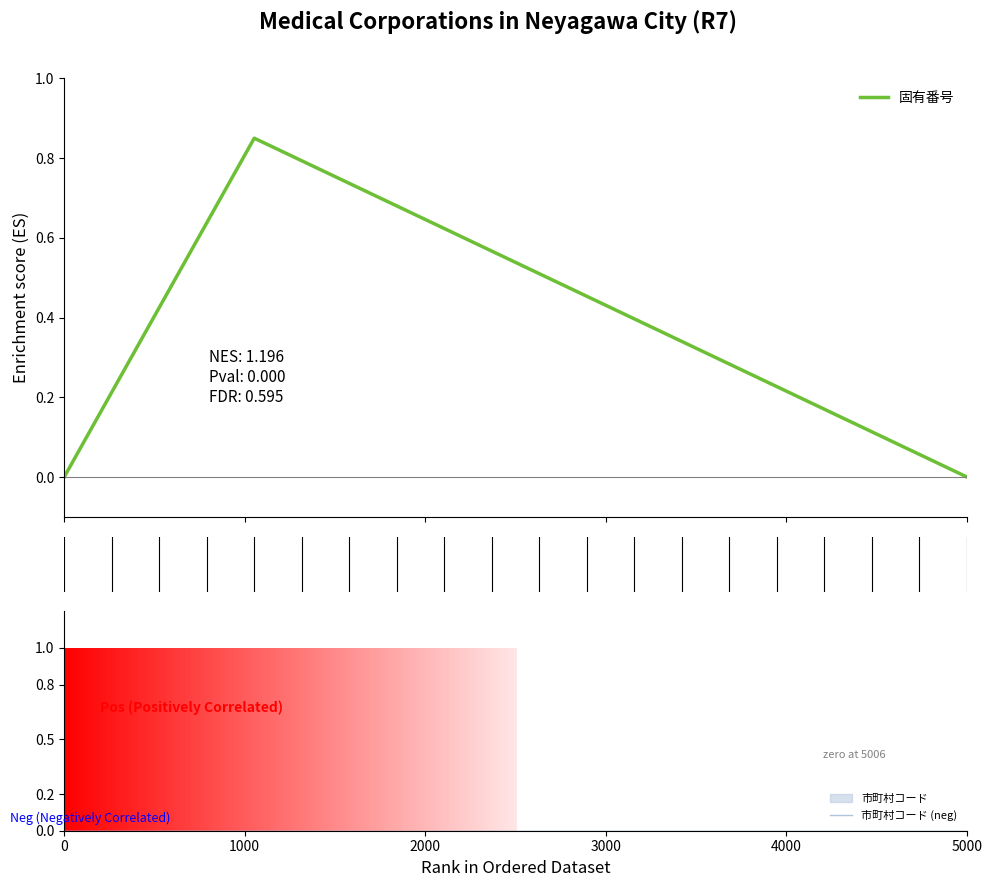

True or false: 固有番号 has more than 0 points higher than both neighbors.

True